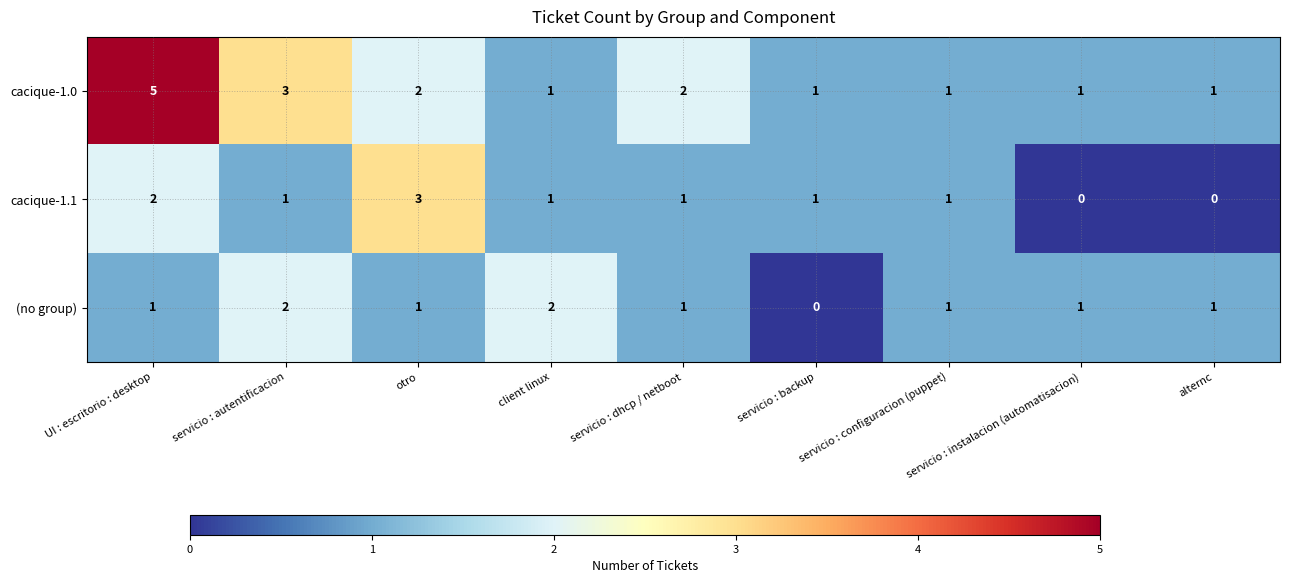

Count the cacique-1.1 values in the range 1 to 2.

6